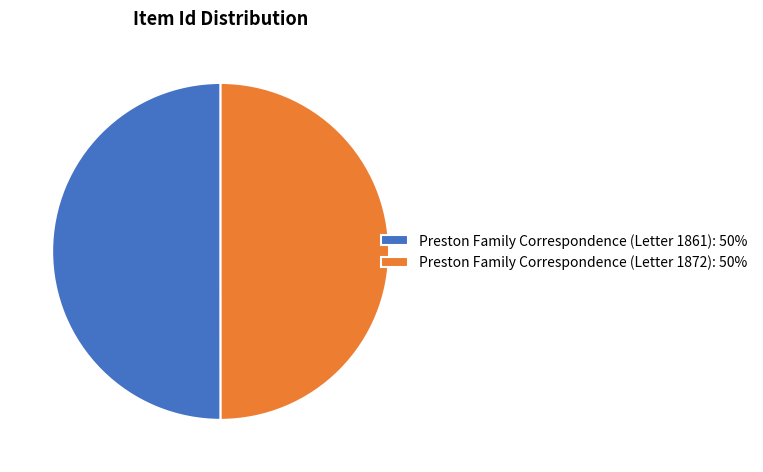

How many segments does this pie chart have?

2